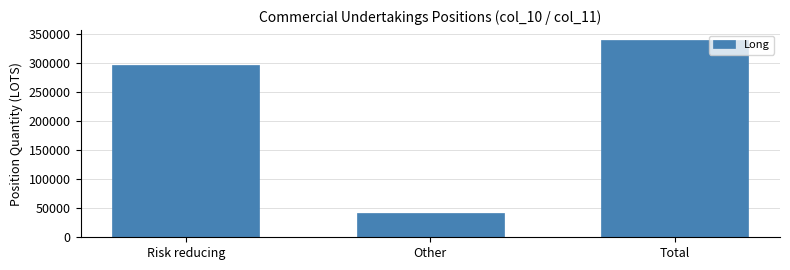

Where is the data nearest to the value 191415?

Risk reducing